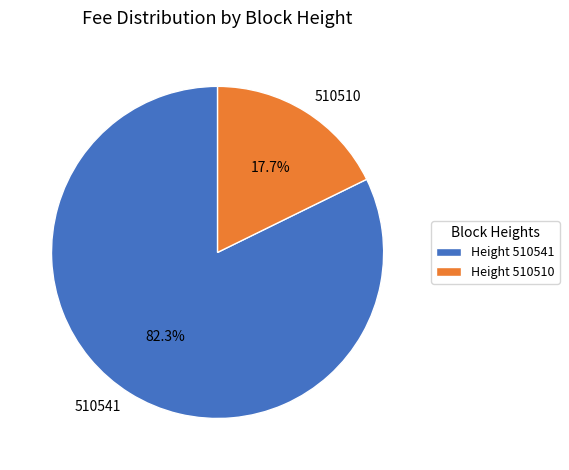

Which slice represents more than half of the pie?

510541